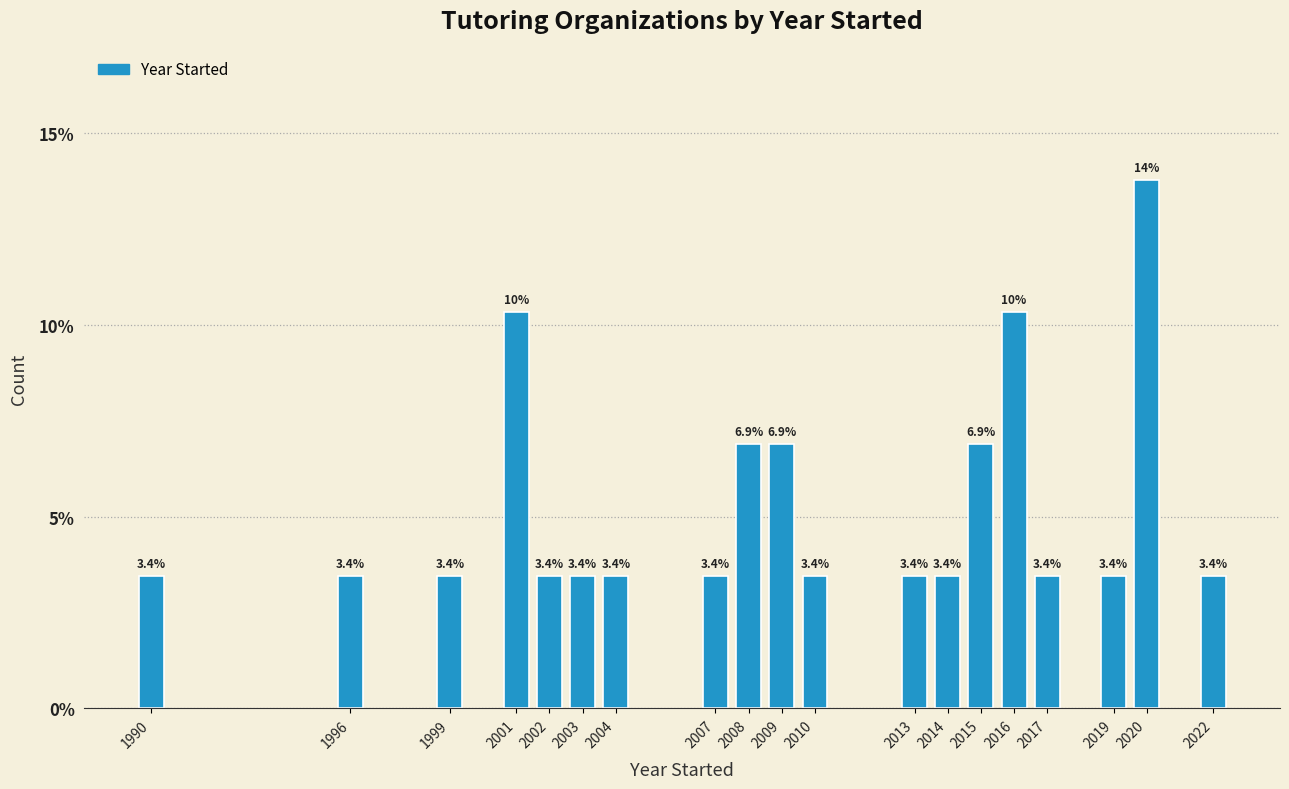

Reading left to right, extract all data points from this chart.

1990=3.4	1996=3.4	1999=3.4	2001=10.3	2002=3.4	2003=3.4	2004=3.4	2007=3.4	2008=6.9	2009=6.9	2010=3.4	2013=3.4	2014=3.4	2015=6.9	2016=10.3	2017=3.4	2019=3.4	2020=13.8	2022=3.4